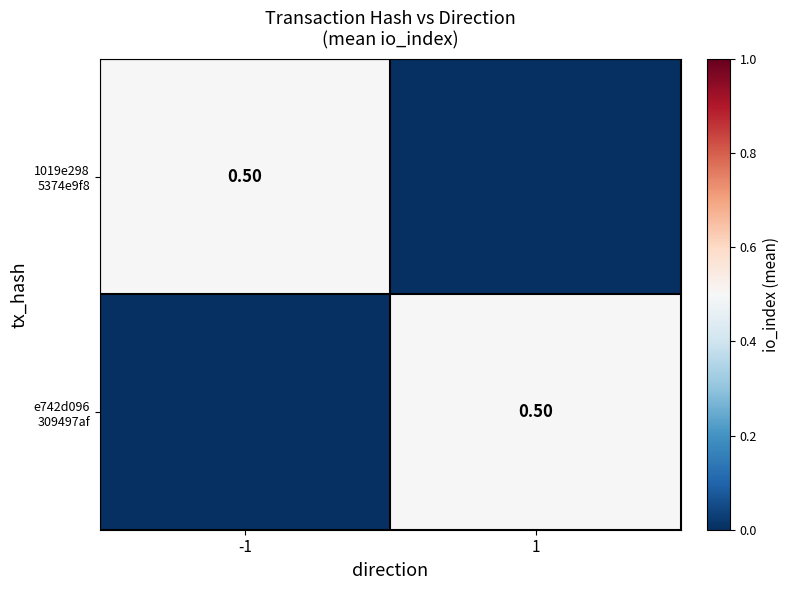

The e742d096 309497af series shows 0.2 at 1. True or false?

False